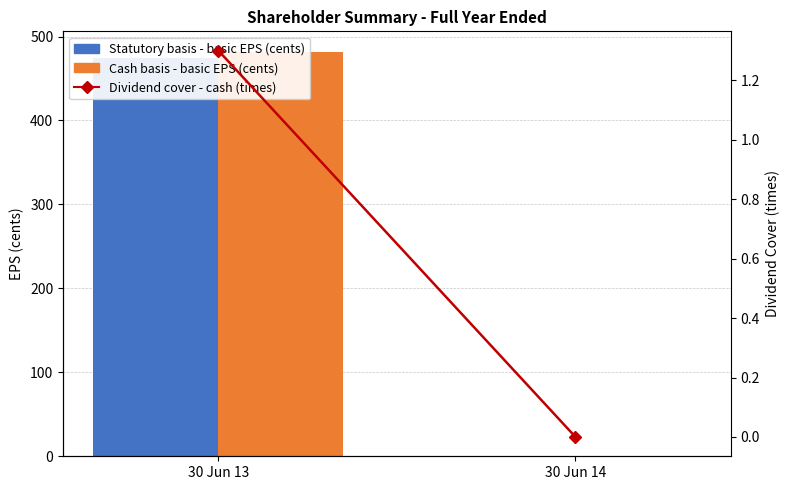

The Dividend cover - cash (times) series shows 0.0 at 30 Jun 14. True or false?

True